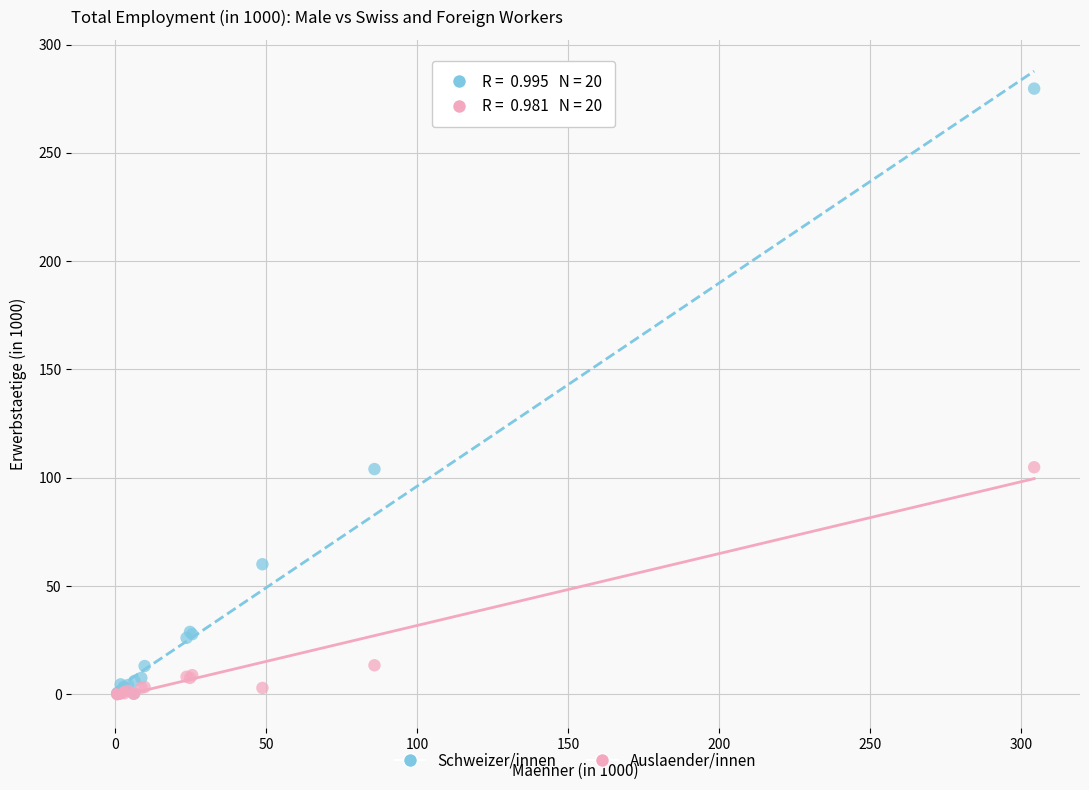

In the Auslaender/innen series, what Y value is closest to 52?

13.4